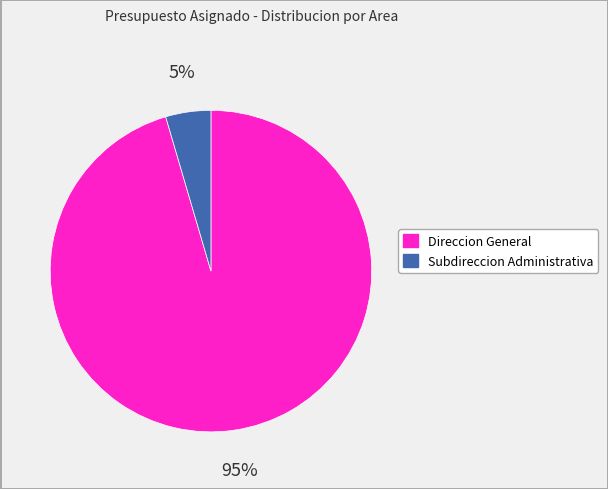

Is it true that Direccion General is 86% of the pie?

False